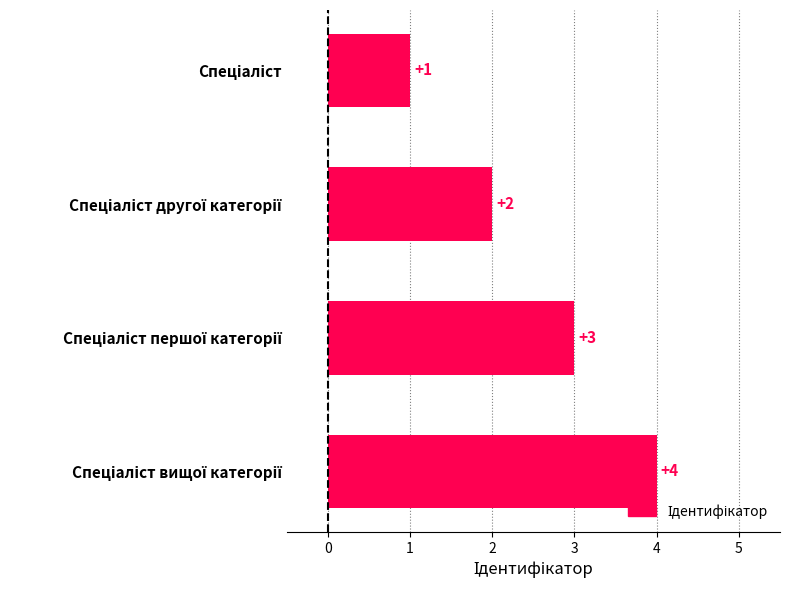

What is the maximum value shown in the chart?

4